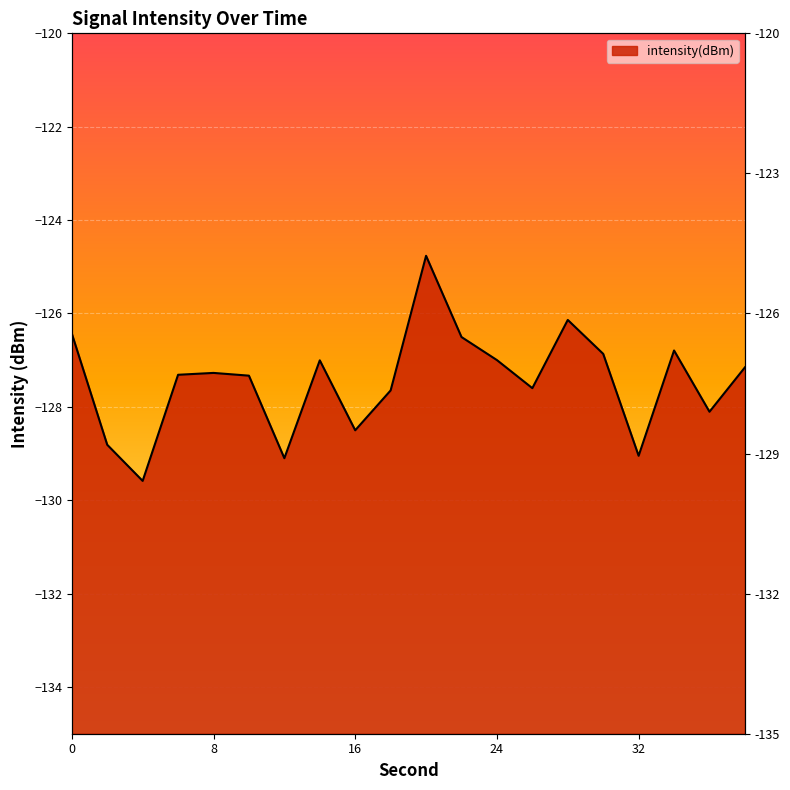

True or false: there are more than 0 points higher than both neighbors.

True